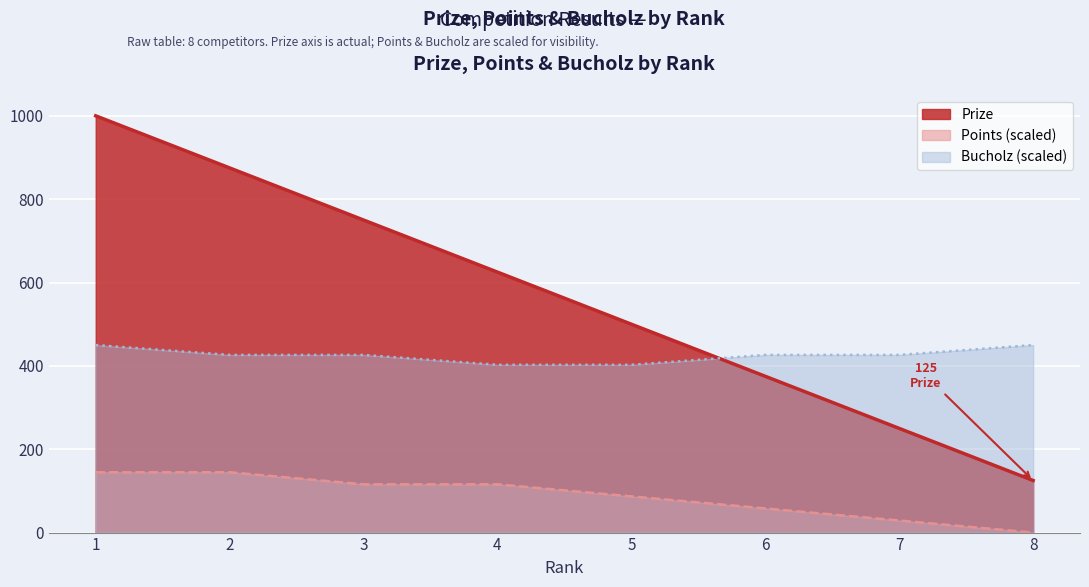

What are all the series names shown in the legend?

Prize, Points (scaled), Bucholz (scaled)